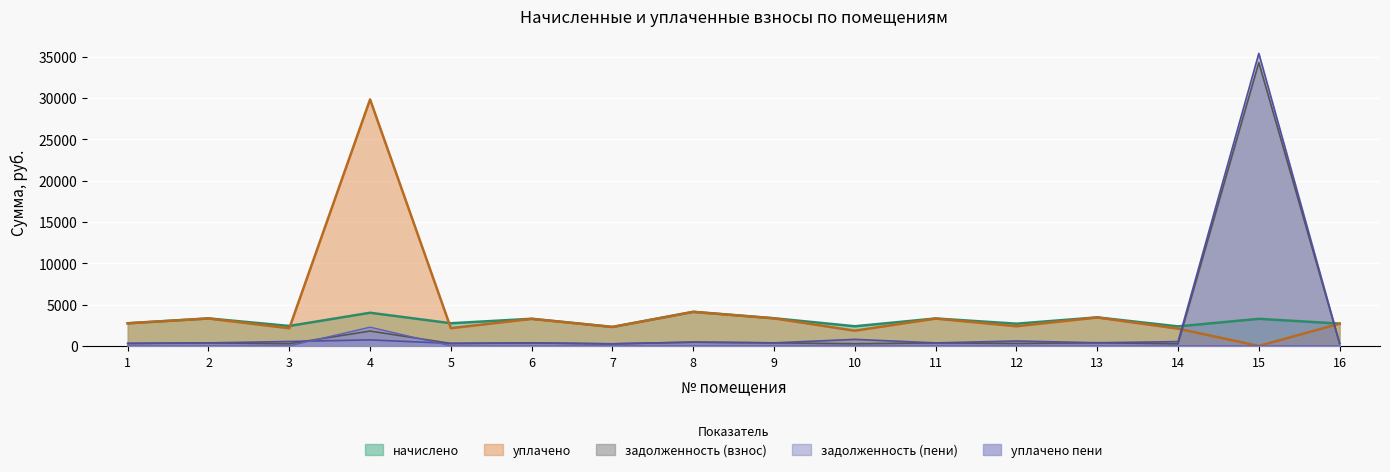

List the series in order of their peak value, highest first.

задолженность (пени), задолженность (взнос), уплачено, начислено, уплачено пени